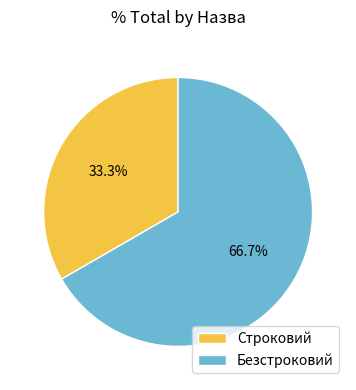

Which category has the smallest portion of the pie?

Строковий